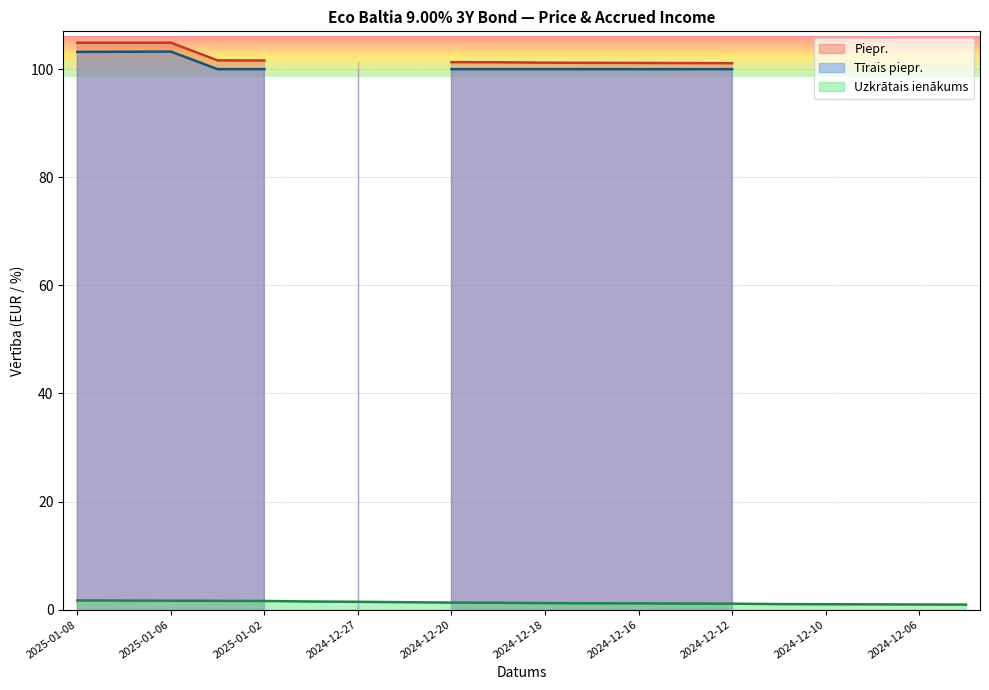

Is it true that Uzkrātais ienākums equals 1.2 at 2024-12-18?

True